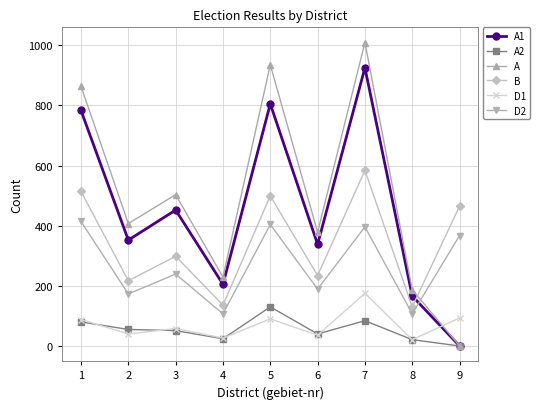

What are all the series names shown in the legend?

A1, A2, A, B, D1, D2